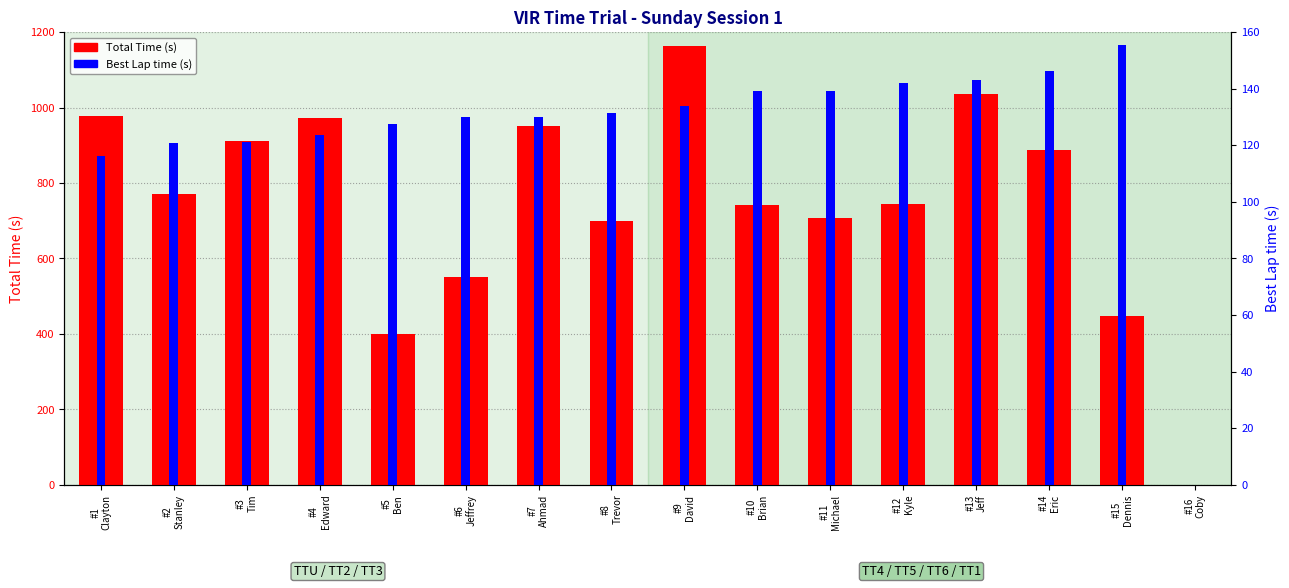

What is the label of the 15th bar from the right?

#2
Stanley